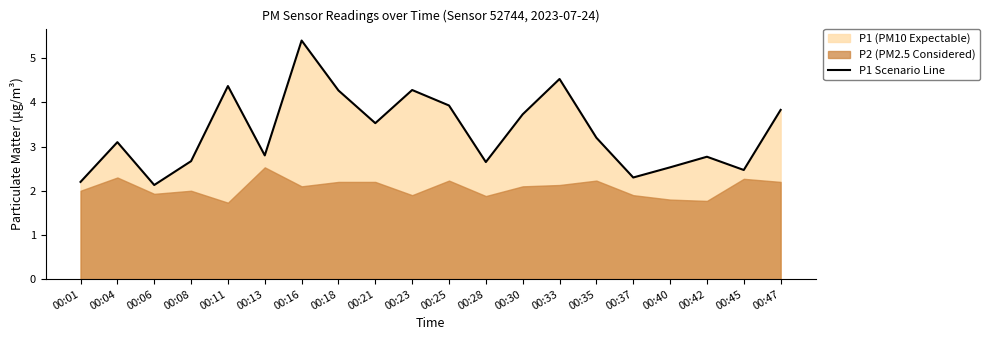

What is the value of the 15th point from the left?

3.2